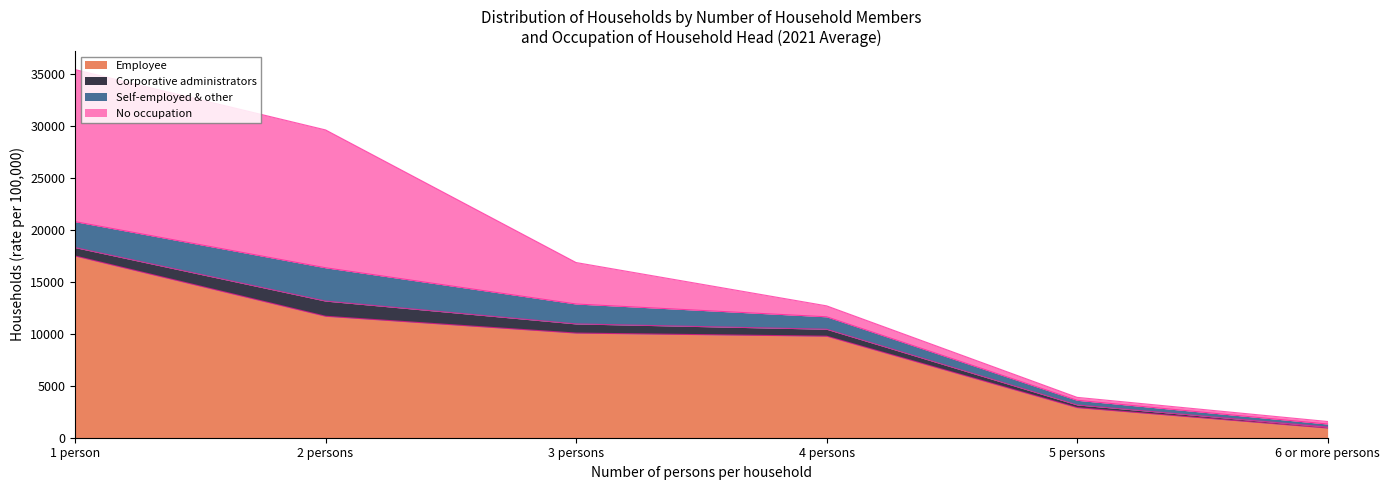

What is the difference between the maximum and minimum values in the Self-employed & other series?

2916